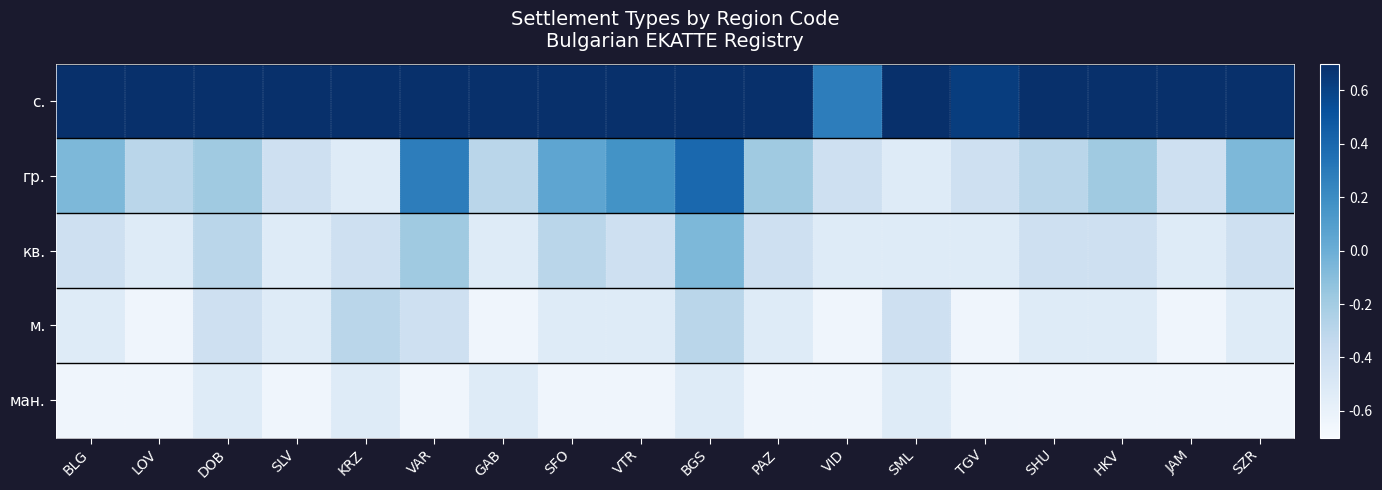

Reading right to left, list all the values displayed in this chart.

с.: SZR=0.7	JAM=0.7	HKV=0.7	SHU=0.7	TGV=0.6	SML=0.7	VID=0.3	PAZ=0.7	BGS=0.7	VTR=0.7	SFO=0.7	GAB=0.7	VAR=0.7	KRZ=0.7	SLV=0.7	DOB=0.7	LOV=0.7	BLG=0.7
гр.: SZR=-0.1	JAM=-0.4	HKV=-0.2	SHU=-0.3	TGV=-0.4	SML=-0.5	VID=-0.4	PAZ=-0.2	BGS=0.4	VTR=0.2	SFO=0.1	GAB=-0.3	VAR=0.3	KRZ=-0.5	SLV=-0.4	DOB=-0.2	LOV=-0.3	BLG=-0.1
кв.: SZR=-0.4	JAM=-0.5	HKV=-0.4	SHU=-0.4	TGV=-0.5	SML=-0.5	VID=-0.5	PAZ=-0.4	BGS=-0.1	VTR=-0.4	SFO=-0.3	GAB=-0.5	VAR=-0.2	KRZ=-0.4	SLV=-0.5	DOB=-0.3	LOV=-0.5	BLG=-0.4
м.: SZR=-0.5	JAM=-0.6	HKV=-0.5	SHU=-0.5	TGV=-0.6	SML=-0.4	VID=-0.6	PAZ=-0.5	BGS=-0.3	VTR=-0.5	SFO=-0.5	GAB=-0.6	VAR=-0.4	KRZ=-0.3	SLV=-0.5	DOB=-0.4	LOV=-0.6	BLG=-0.5
ман.: SZR=-0.6	JAM=-0.6	HKV=-0.6	SHU=-0.6	TGV=-0.6	SML=-0.5	VID=-0.6	PAZ=-0.6	BGS=-0.5	VTR=-0.6	SFO=-0.6	GAB=-0.5	VAR=-0.6	KRZ=-0.5	SLV=-0.6	DOB=-0.5	LOV=-0.6	BLG=-0.6